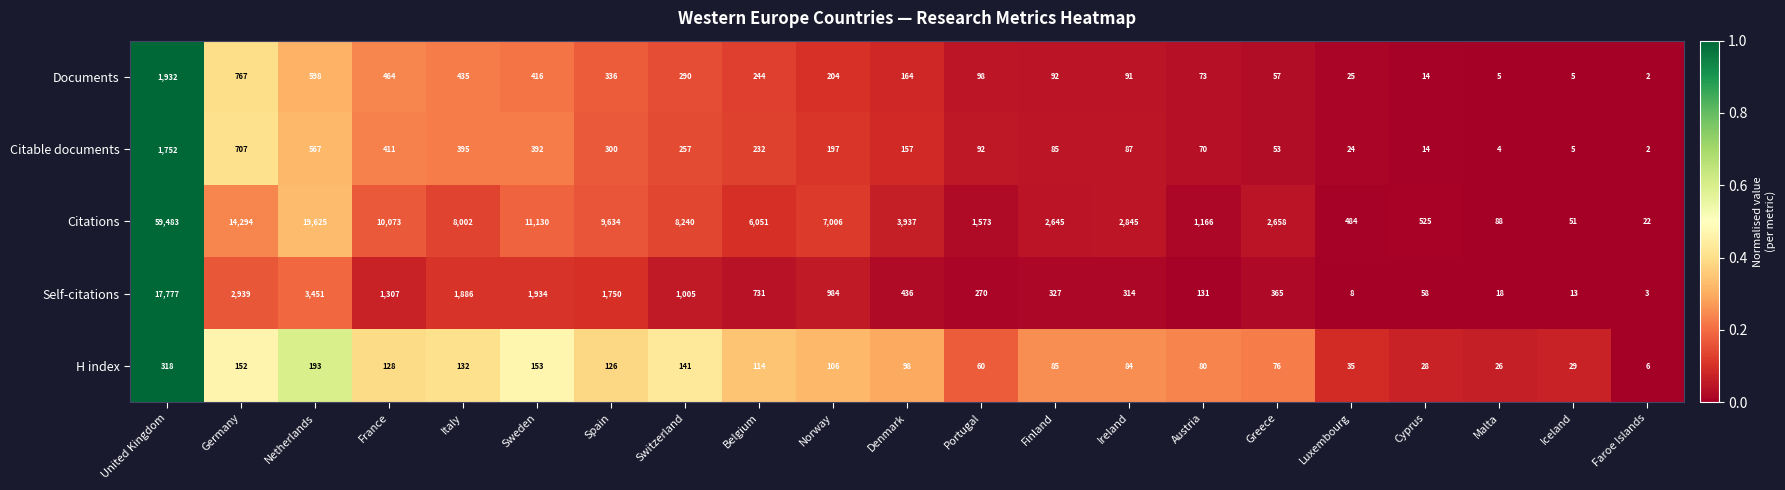

Which series has the largest total across all categories?

Citations